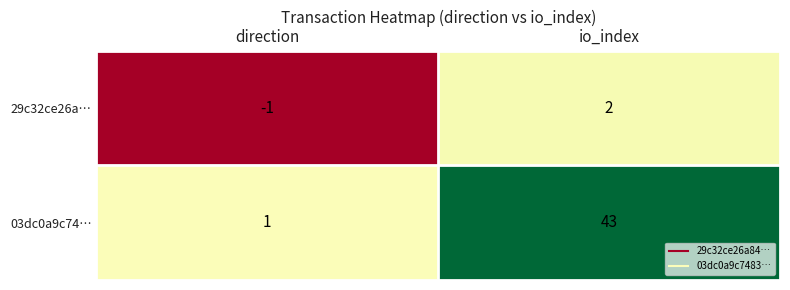

Which category has the lowest value across all series?

direction